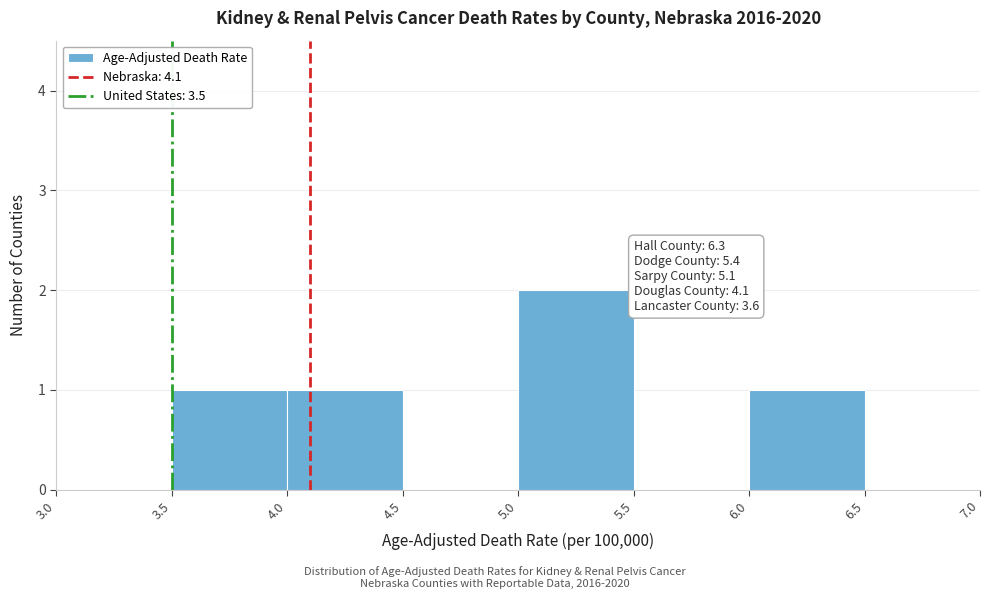

Which range on the x-axis has the tallest bar?

5.0 to 5.5